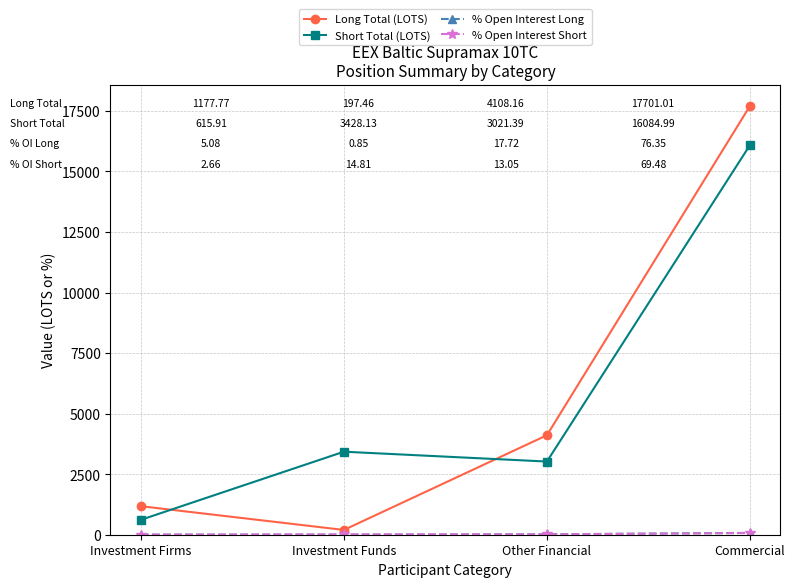

Between which two adjacent categories do Short Total (LOTS) and Long Total (LOTS) first intersect?

Investment Firms and Investment Funds